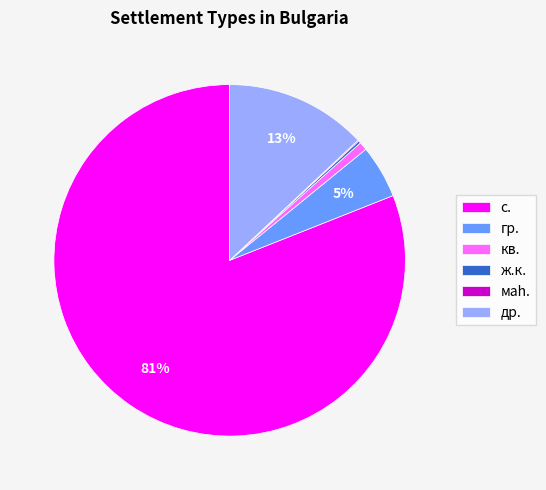

To the nearest percent, what is the combined percentage of гр. and с.?

86%